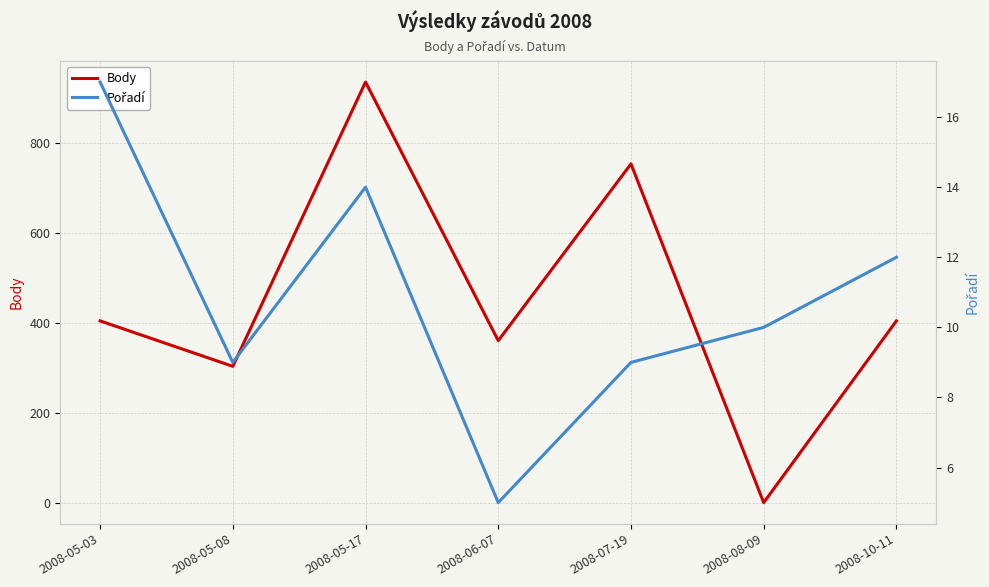

What is the label of the 3rd point from the left?

2008-05-17